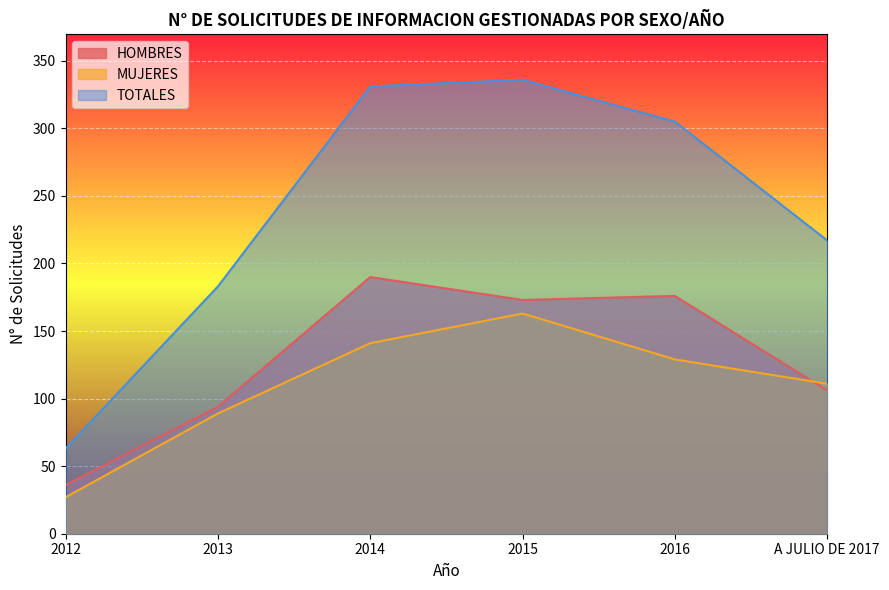

At which category does the chart reach its peak across all series?

2015